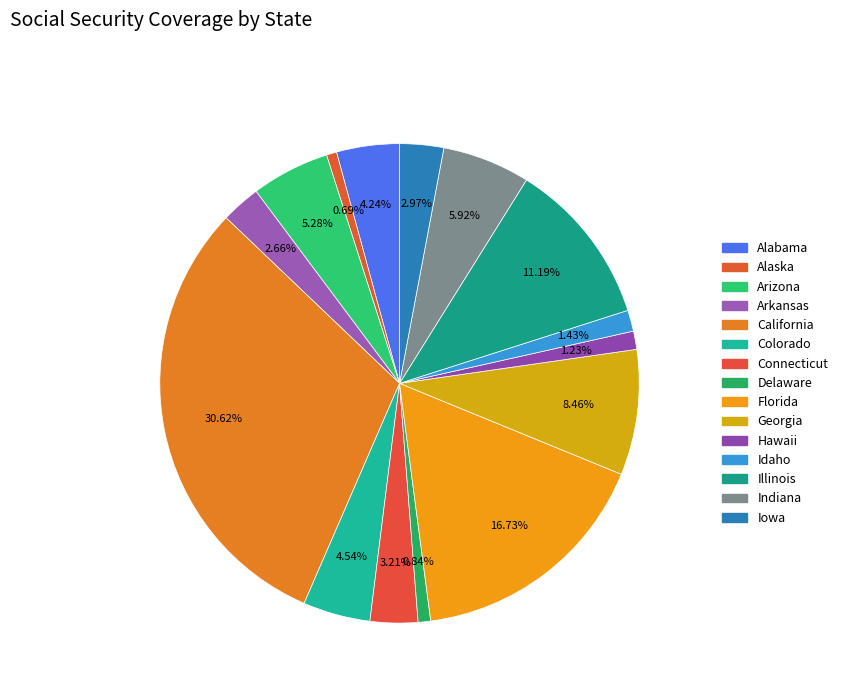

What percentage is the Connecticut slice, to the nearest percent?

3%